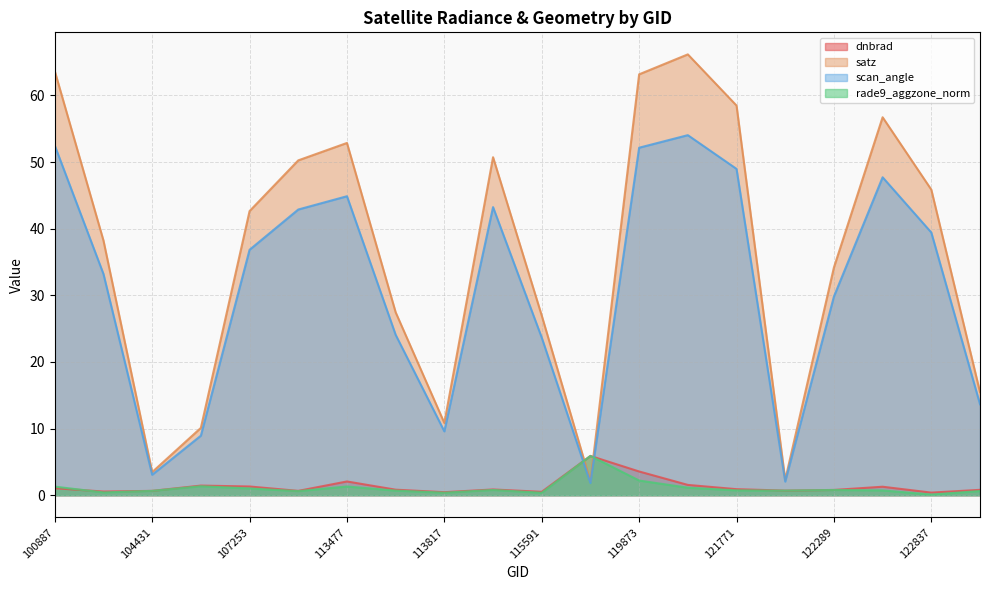

Which series has the largest total across all categories?

satz